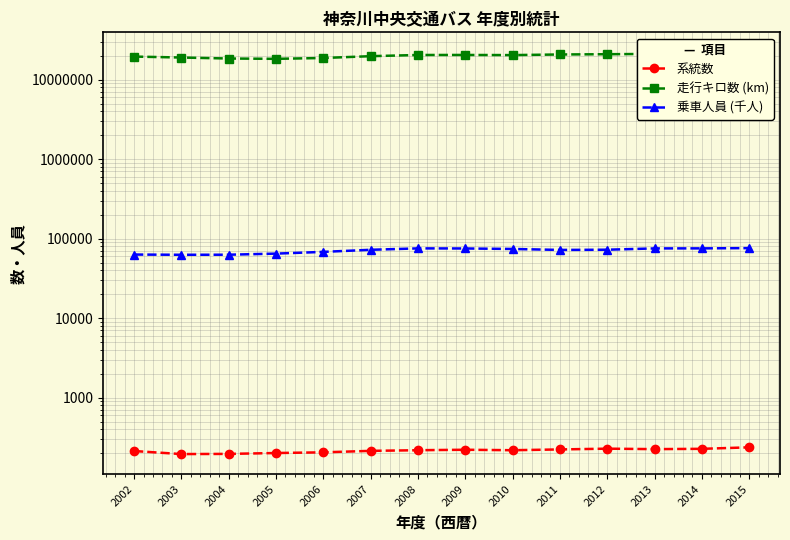

At which label is 走行キロ数 (km) closest to 20133813?

2010